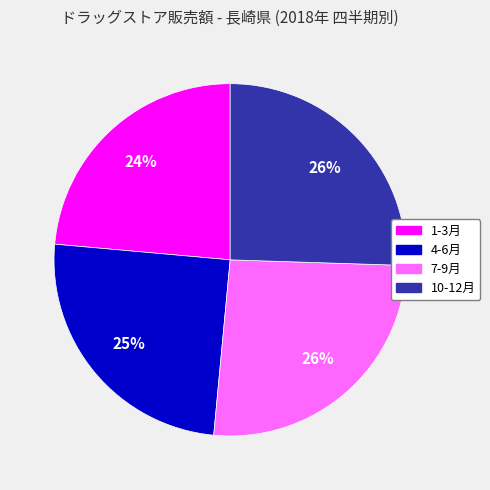

Which category has the smallest portion of the pie?

1-3月